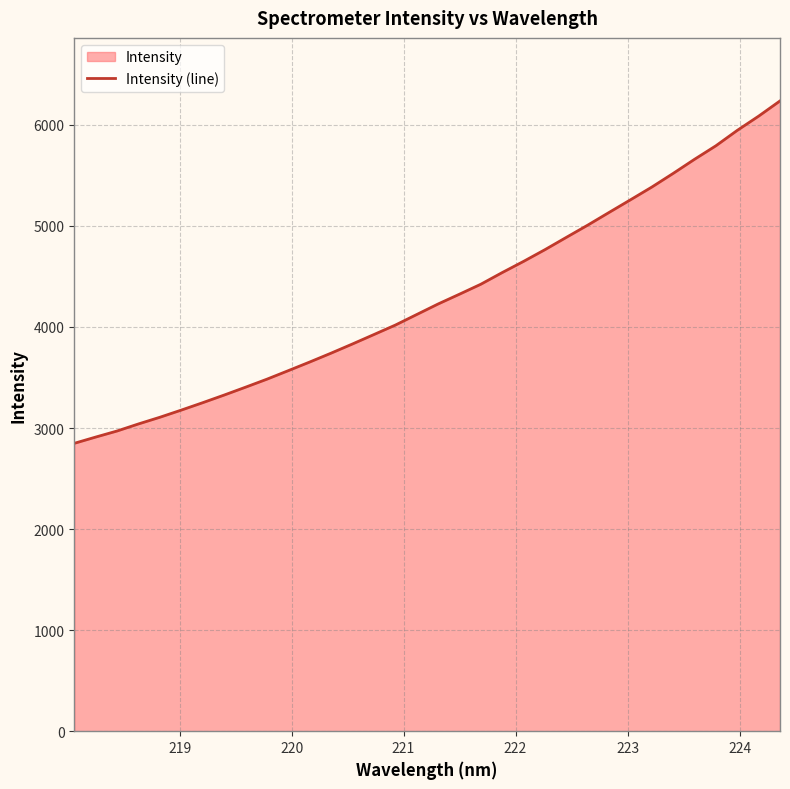

Does the chart display data point markers on the line(s)?

No